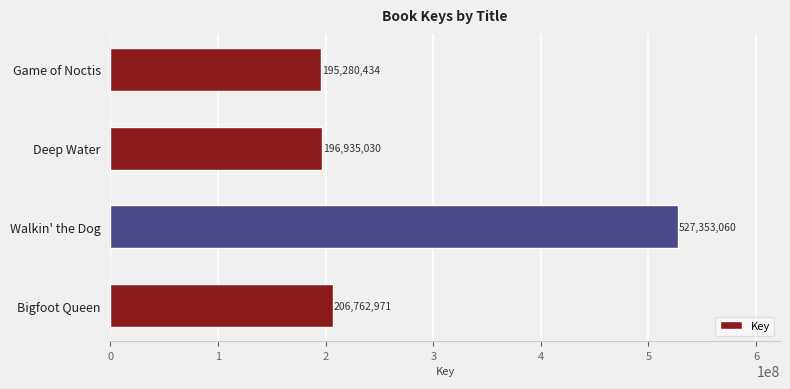

Rank the categories by value from lowest to highest.

Game of Noctis, Deep Water, Bigfoot Queen, Walkin' the Dog